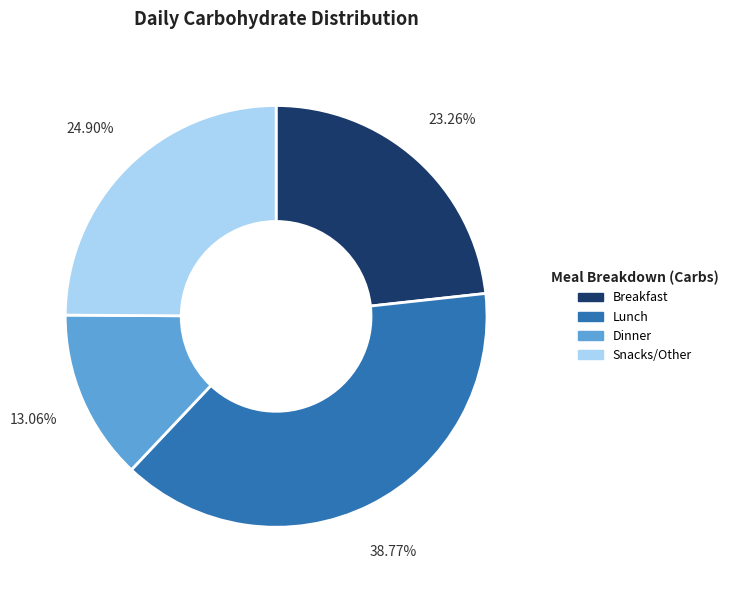

How much of the chart is everything except Dinner?

86.9%